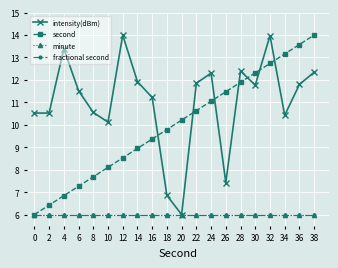

Does the chart have visible grid lines?

Yes